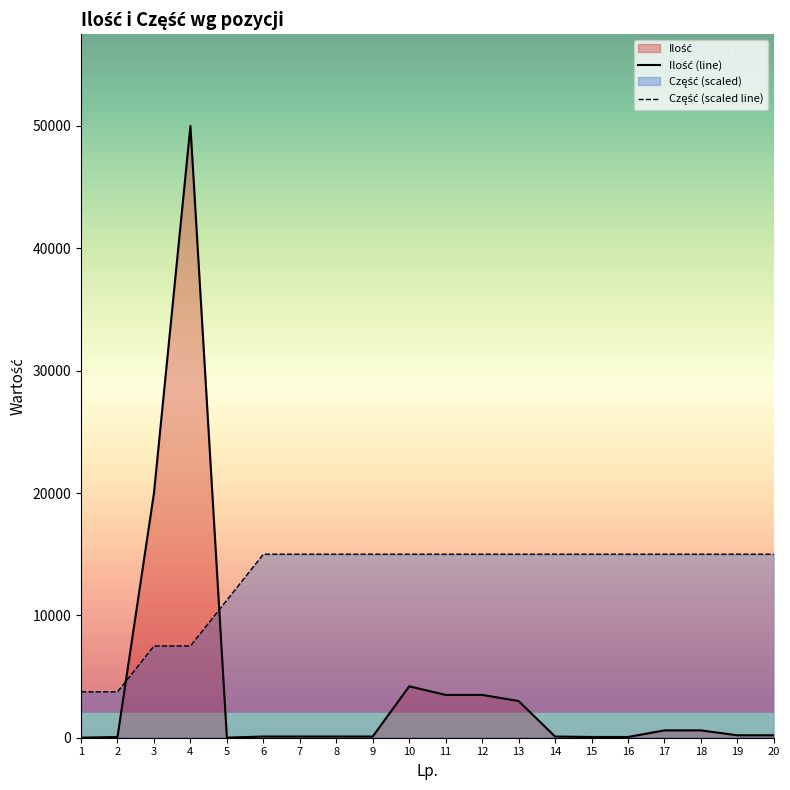

What is the highest value of the Część (scaled line) series?

15000